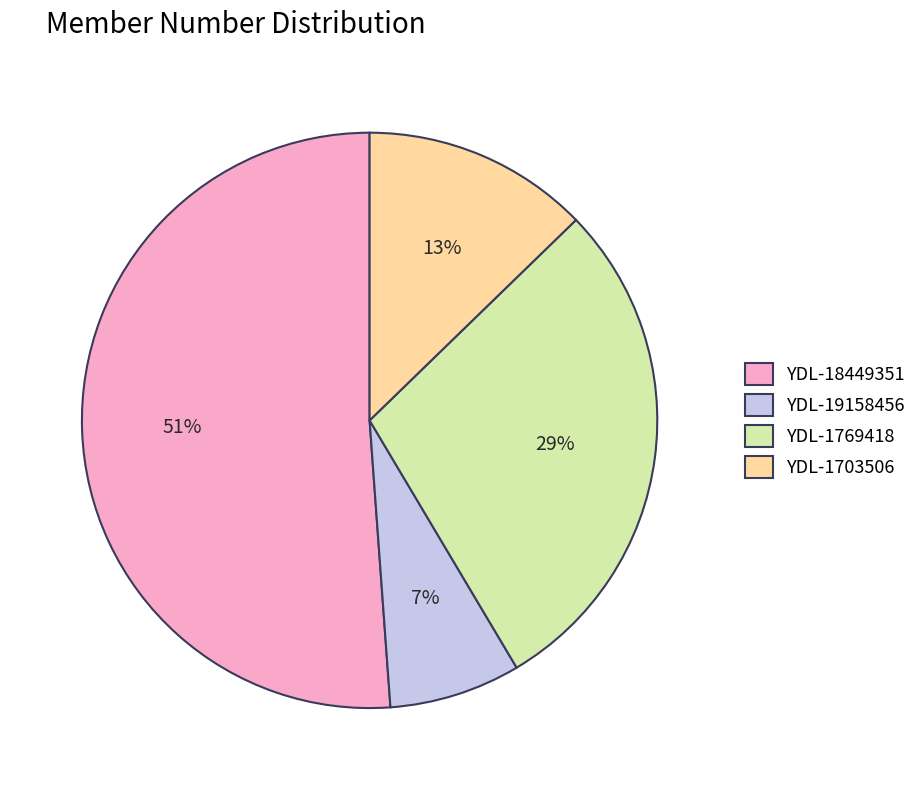

Between YDL-19158456 and YDL-1769418, which is larger?

YDL-1769418